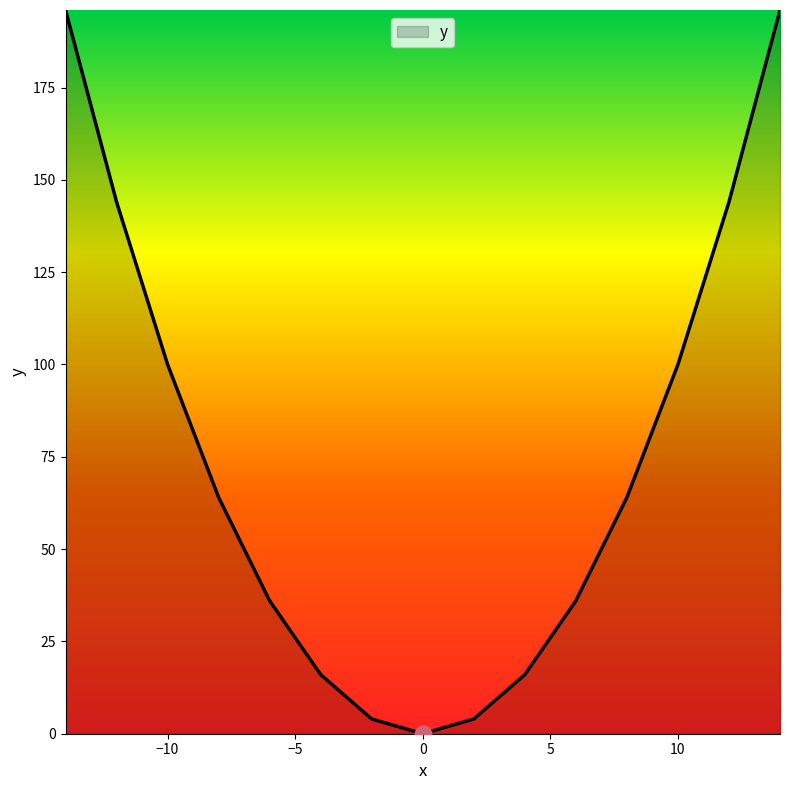

What is the difference between the maximum and minimum values?

196